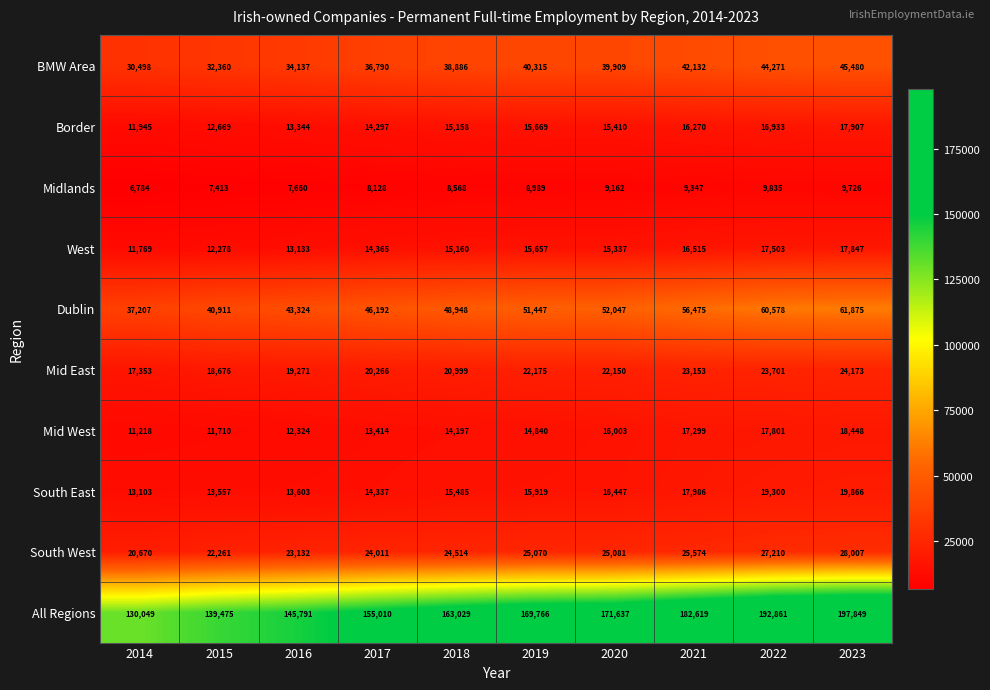

What is the sum of the South West values at 2017 and 2018?

48525